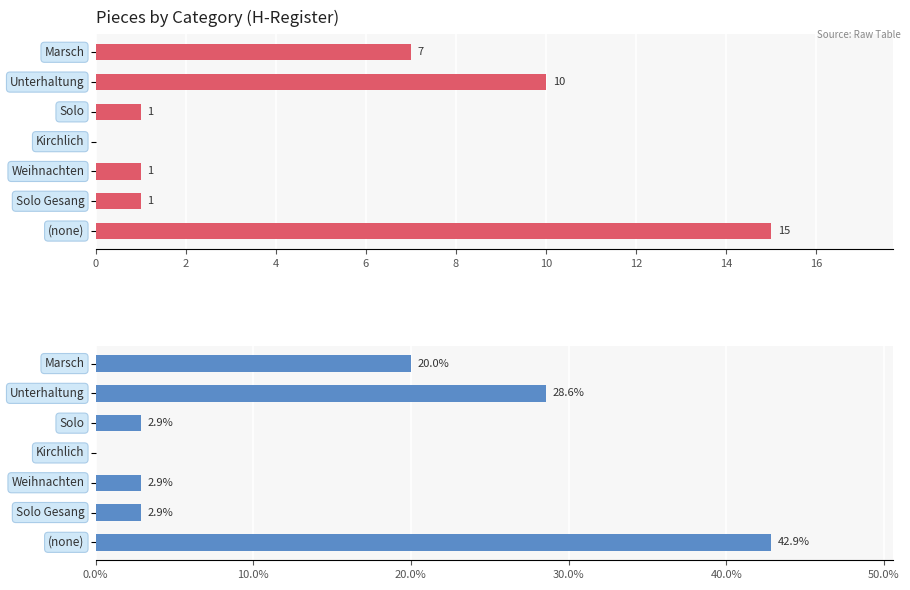

What is the highest value of the Percent series?

42.9